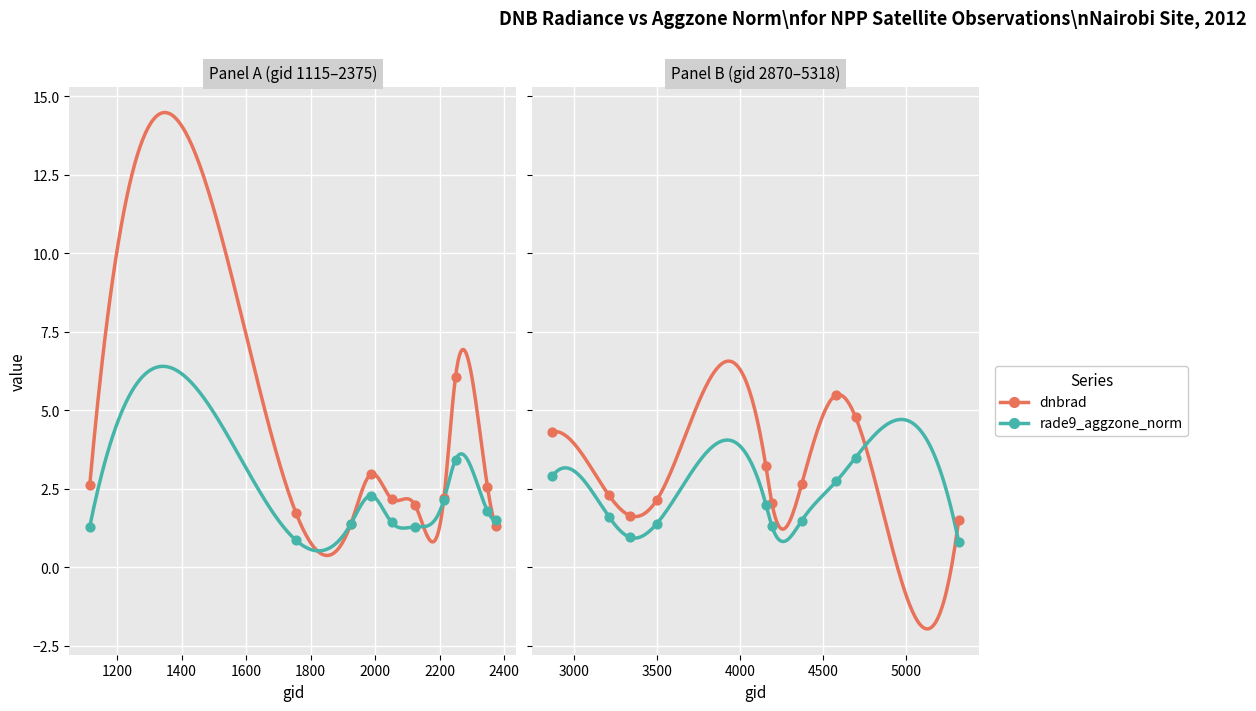

Which series has the largest Y range (max minus min)?

dnbrad